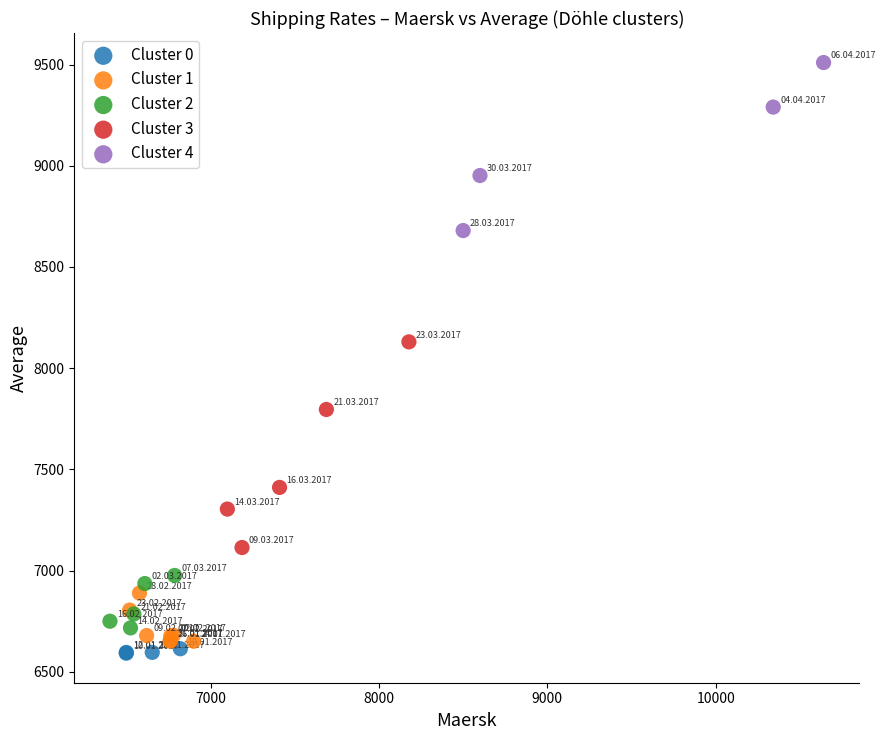

Which series has the largest Y range (max minus min)?

Cluster 3